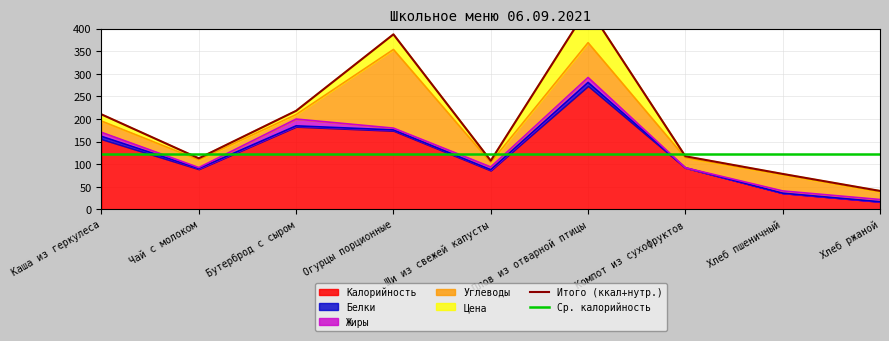

What is the difference between the maximum and minimum values in the Белки series?

8.0